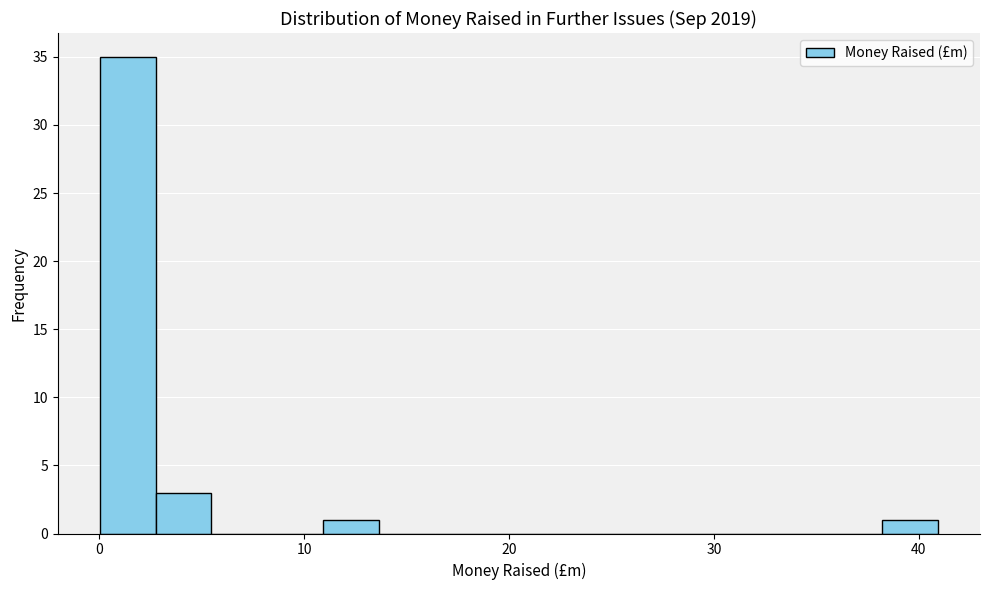

Around what value on the x-axis is the tallest bar? Give the approximate position of its centre, as read against the axis.

1